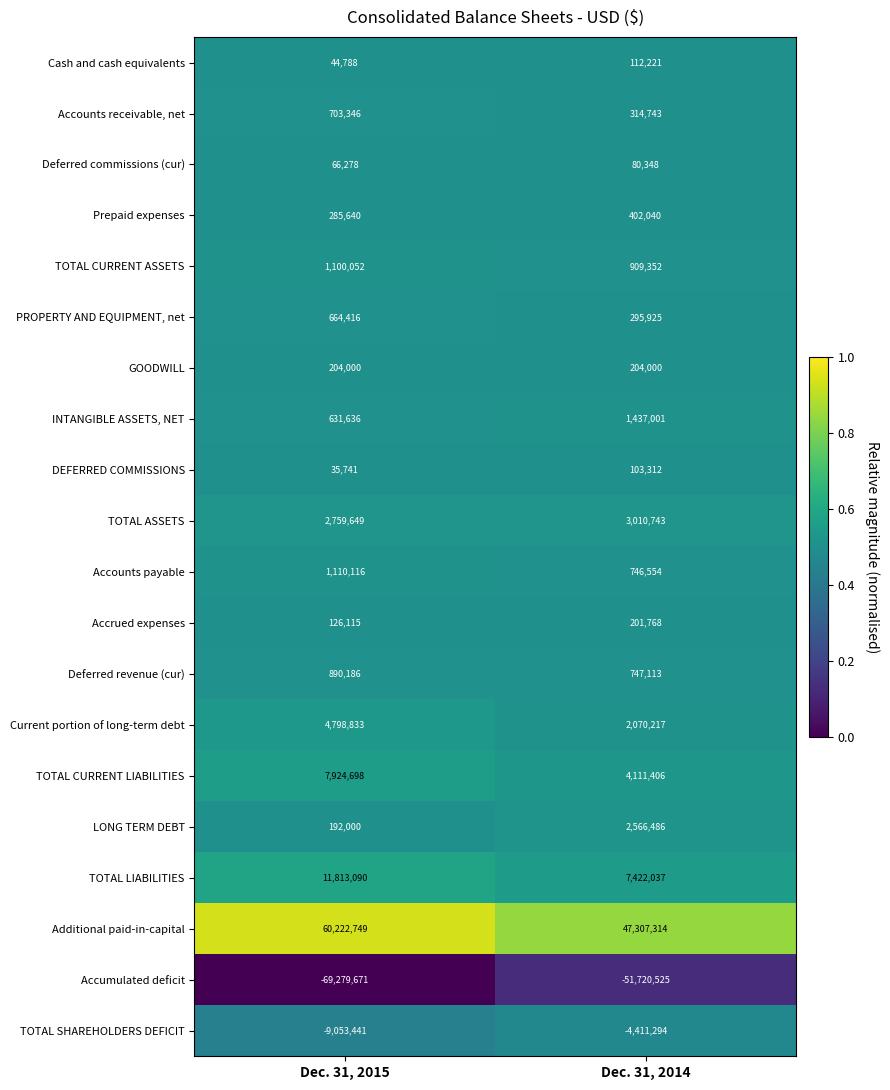

What is the maximum value shown in the chart?

60222749